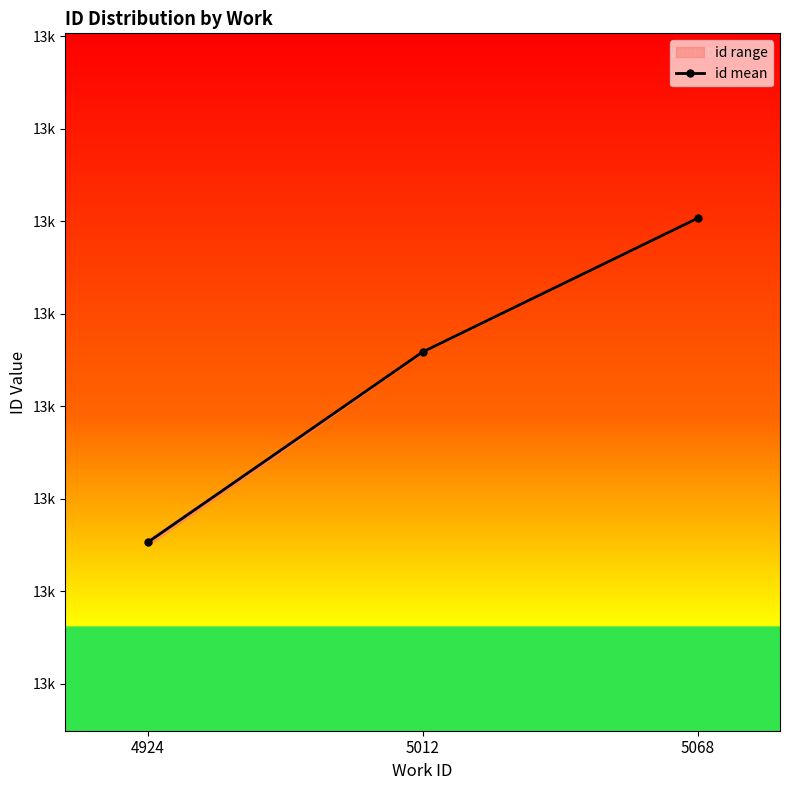

The chart shows a value of 23108.0 at 5012. True or false?

False